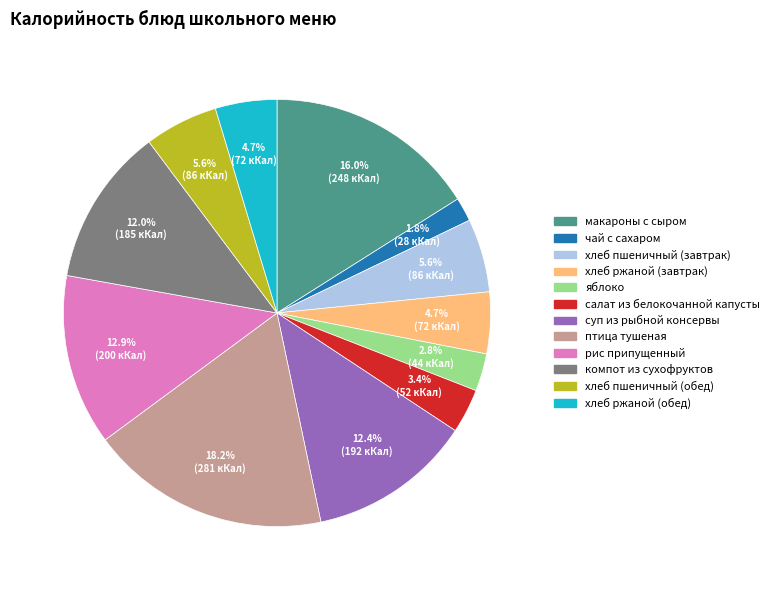

What percentage is the хлеб ржаной (завтрак) slice, to the nearest percent?

5%